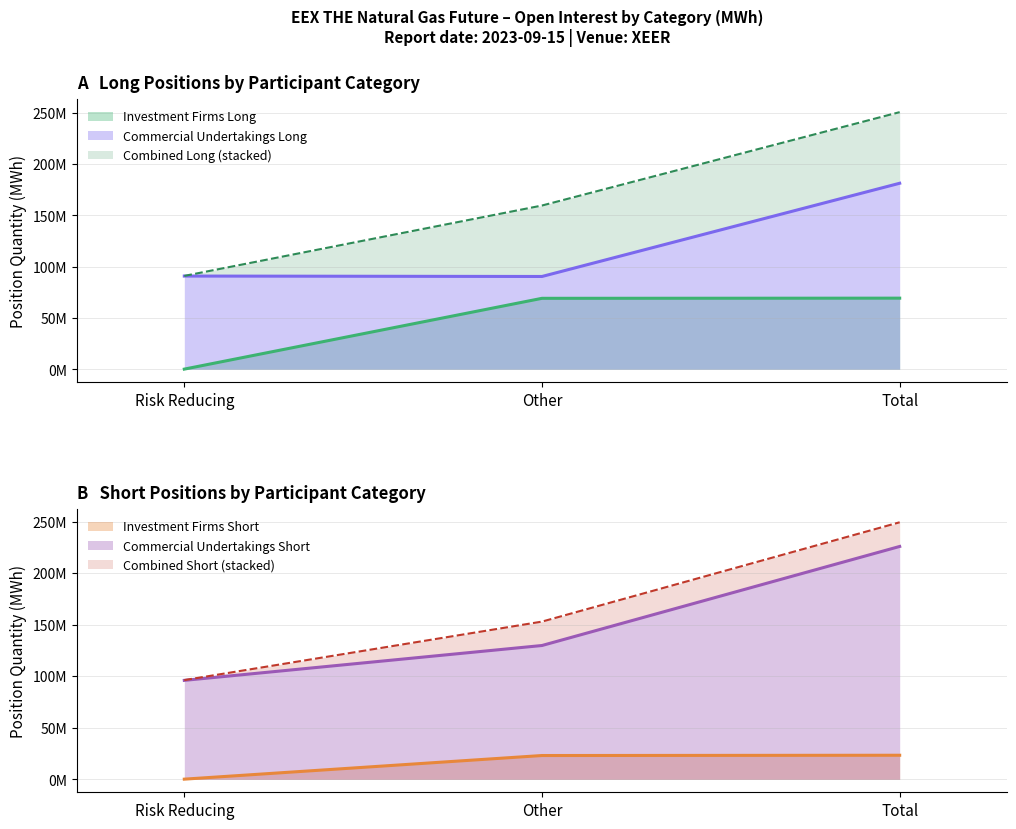

What is the value of the Commercial Undertakings Long point at the 2nd from the left?

90414393